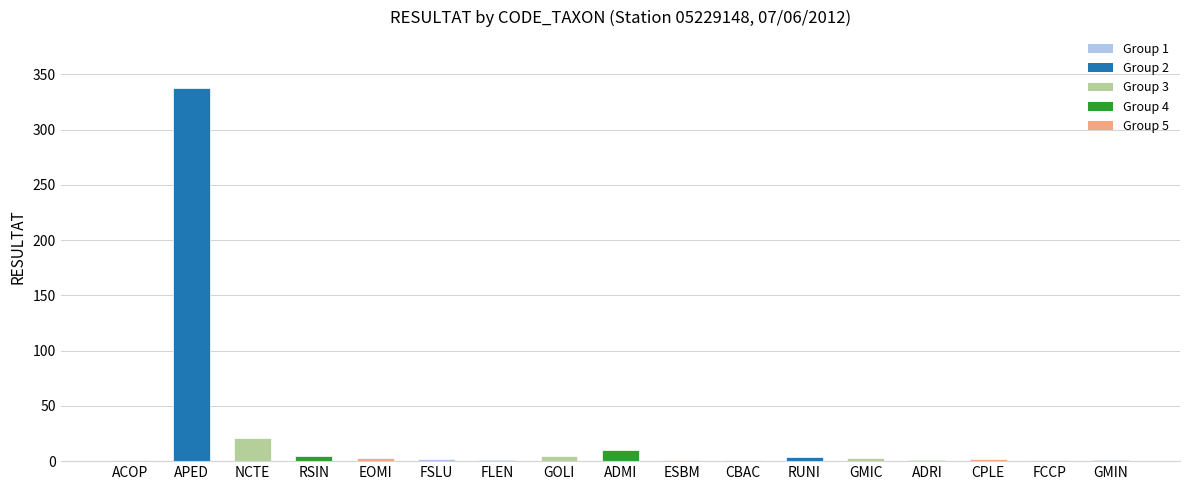

At which label is the value closest to 169?

NCTE